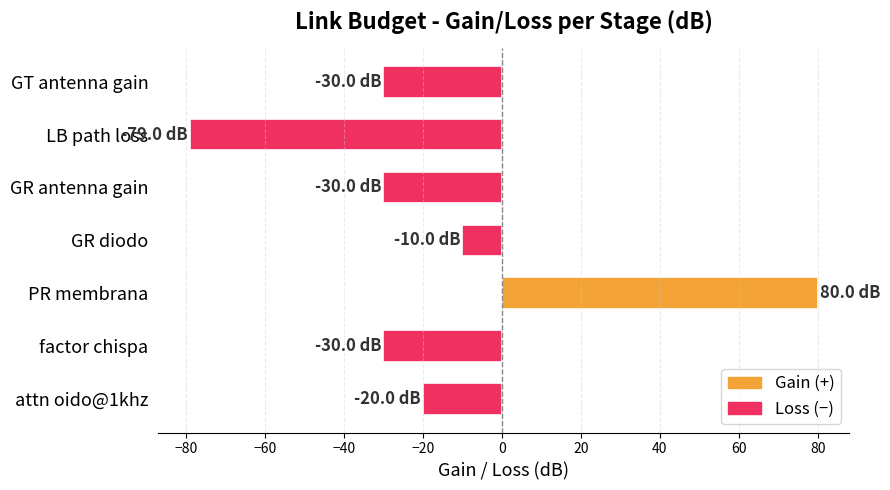

How many positive values are there?

1